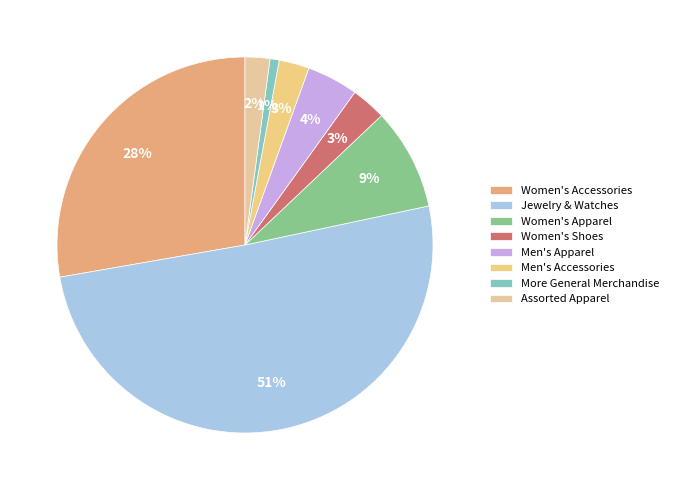

To the nearest percent, what portion does Assorted Apparel represent?

2%